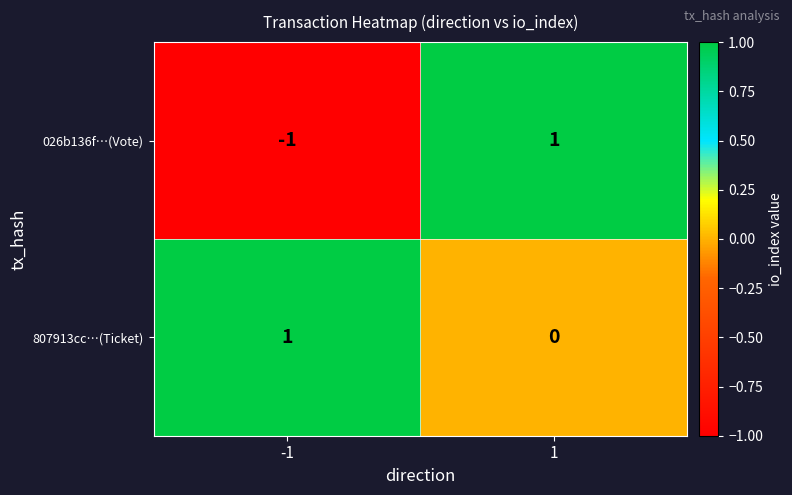

Is it true that 807913cc…(Ticket) equals 0 at 1?

True